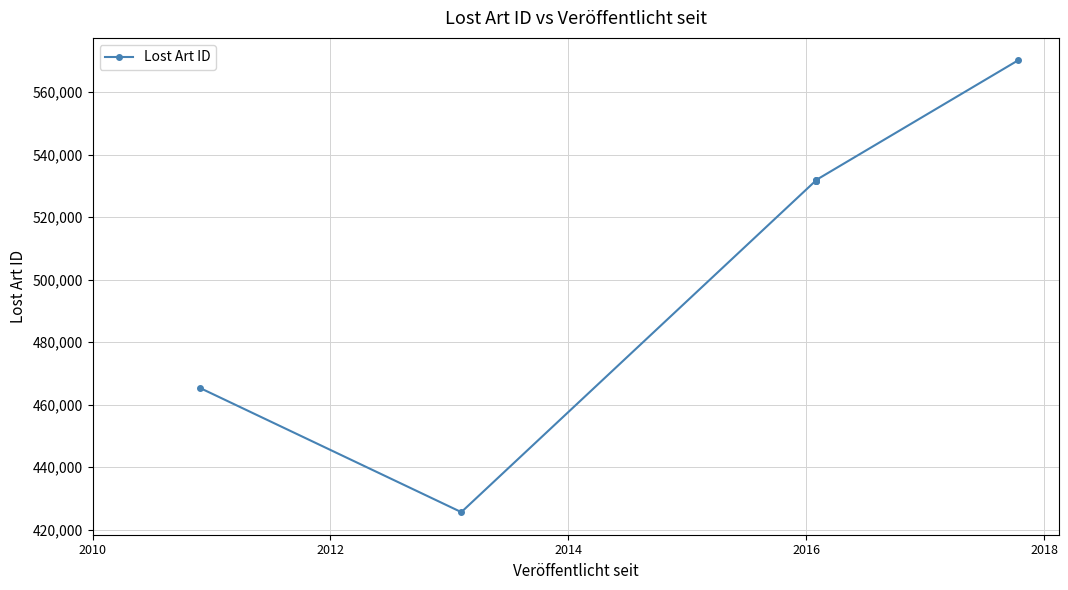

True or false: the data has more than 2 interior local peaks.

False